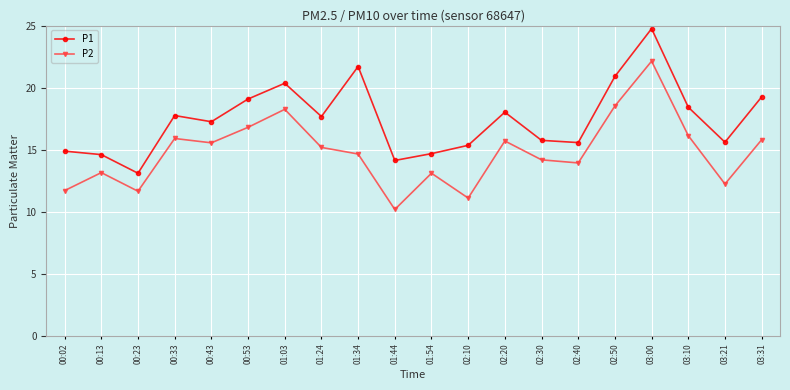

Which series changed the most between 00:33 and 02:40?

P1